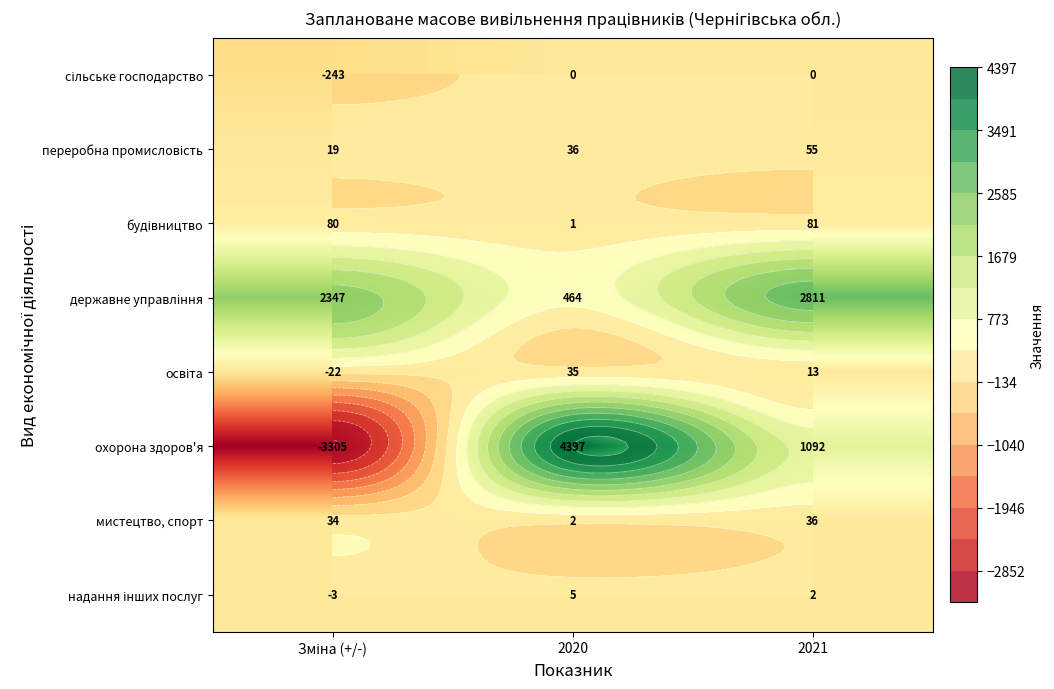

At which category is the sum across all series the highest?

2020